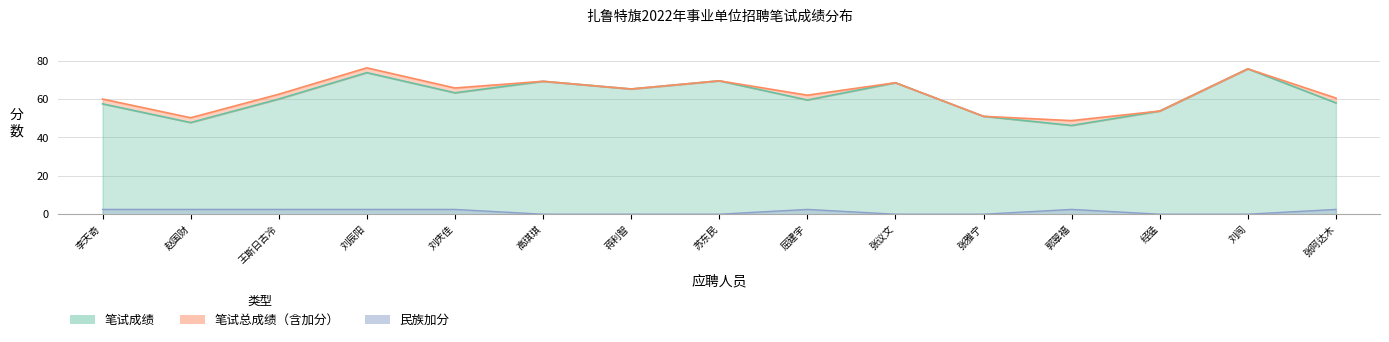

List the series in order of their peak value, highest first.

笔试总成绩, 笔试成绩, 民族加分